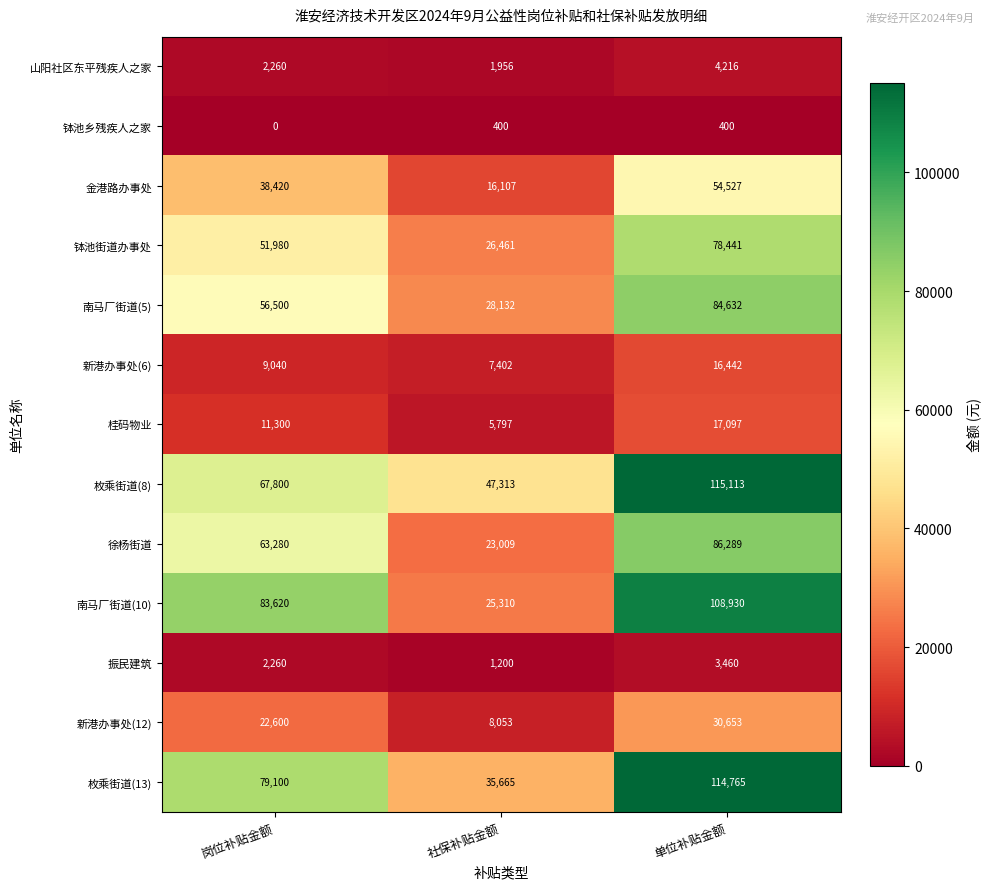

The 新港办事处(6) series shows 2808 at 岗位补贴金额. True or false?

False